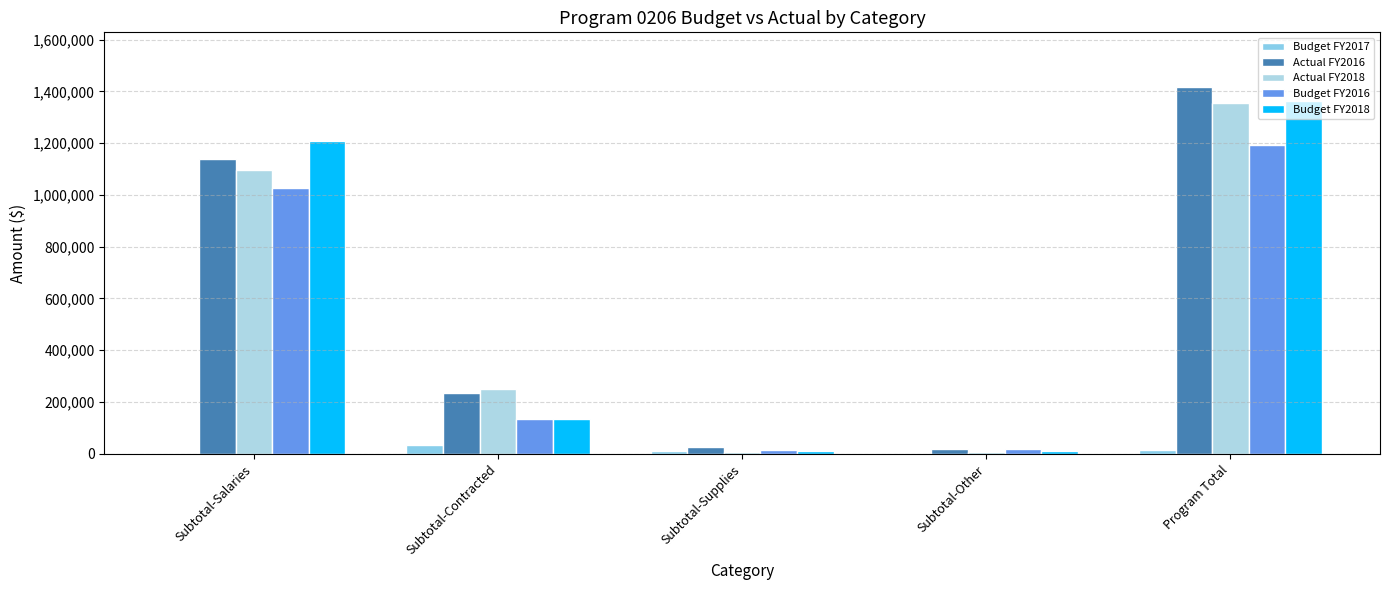

Which series has the largest total across all categories?

Actual FY2016